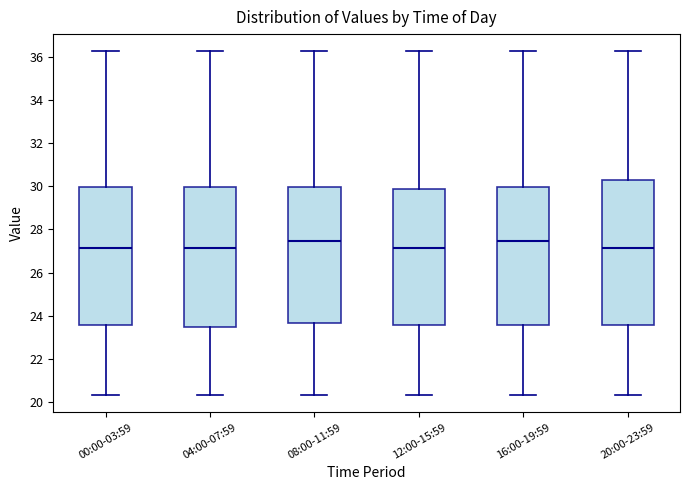

Reading left to right, read every box against the y-axis: the position of its median line, the range the box covers, and the ends of its whiskers. The values are not printed on the chart, so give them approximately, as read against the axis.

00:00-03:59: median 27.2, box 23.6 to 30.0, whiskers 20.4 to 36.2
04:00-07:59: median 27.2, box 23.4 to 30.0, whiskers 20.4 to 36.2
08:00-11:59: median 27.4, box 23.6 to 30.0, whiskers 20.4 to 36.2
12:00-15:59: median 27.2, box 23.6 to 29.8, whiskers 20.4 to 36.2
16:00-19:59: median 27.4, box 23.6 to 30.0, whiskers 20.4 to 36.2
20:00-23:59: median 27.2, box 23.6 to 30.2, whiskers 20.4 to 36.2